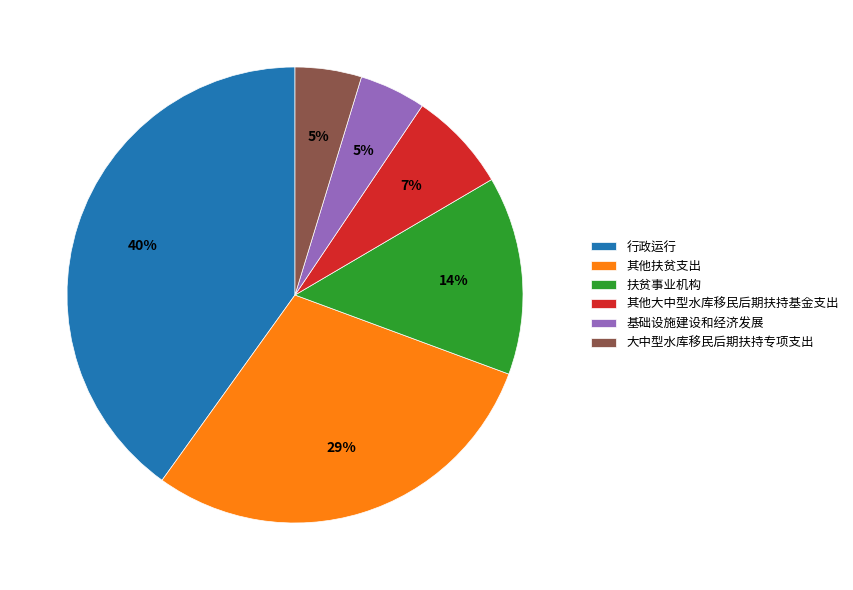

The 其他大中型水库移民后期扶持基金支出 slice represents 1% of the pie. True or false?

False